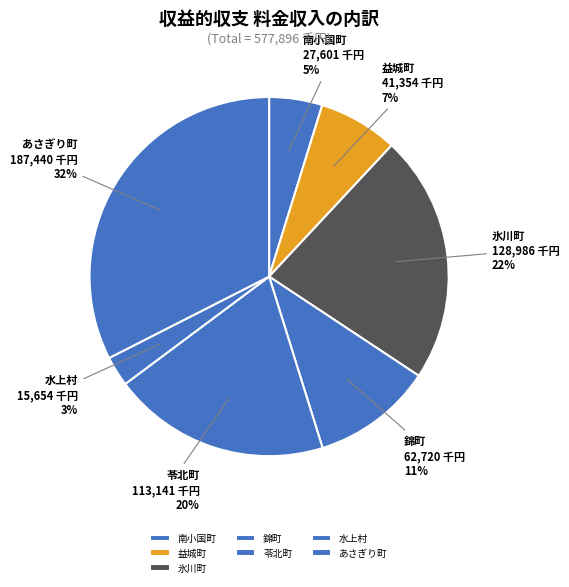

Which slice is the largest?

あさぎり町